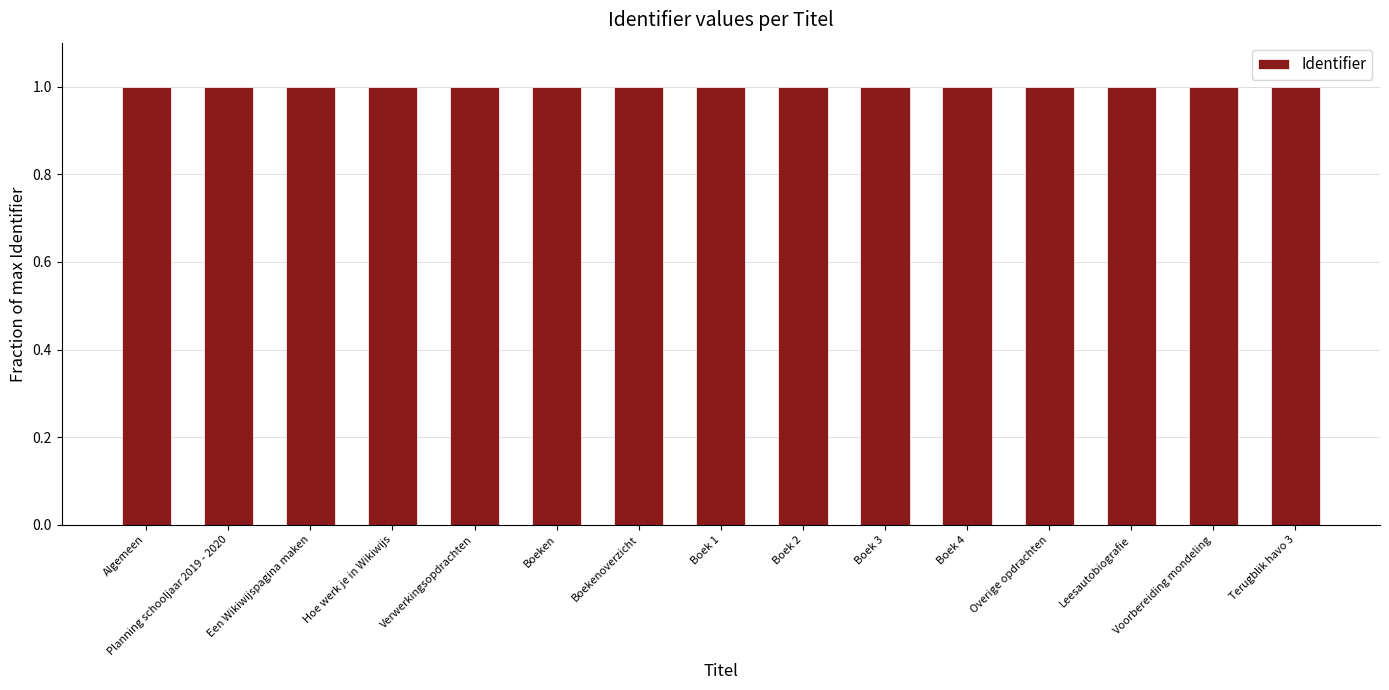

What is the average value?

1.0